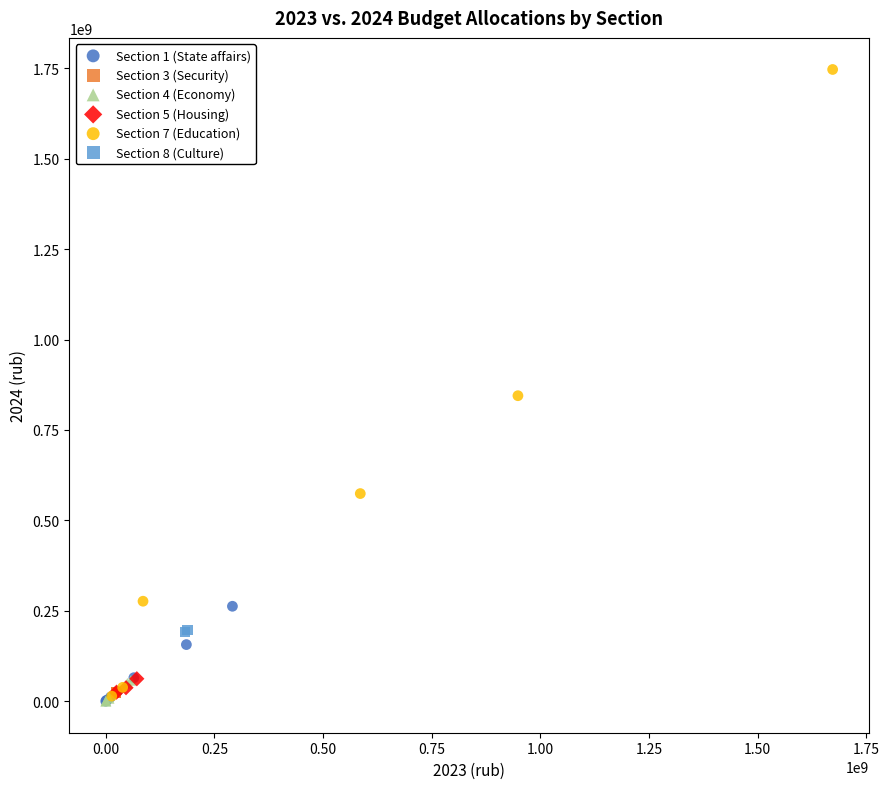

What are all the series names shown in the legend?

Section 1 (State affairs), Section 3 (Security), Section 4 (Economy), Section 5 (Housing), Section 7 (Education), Section 8 (Culture)